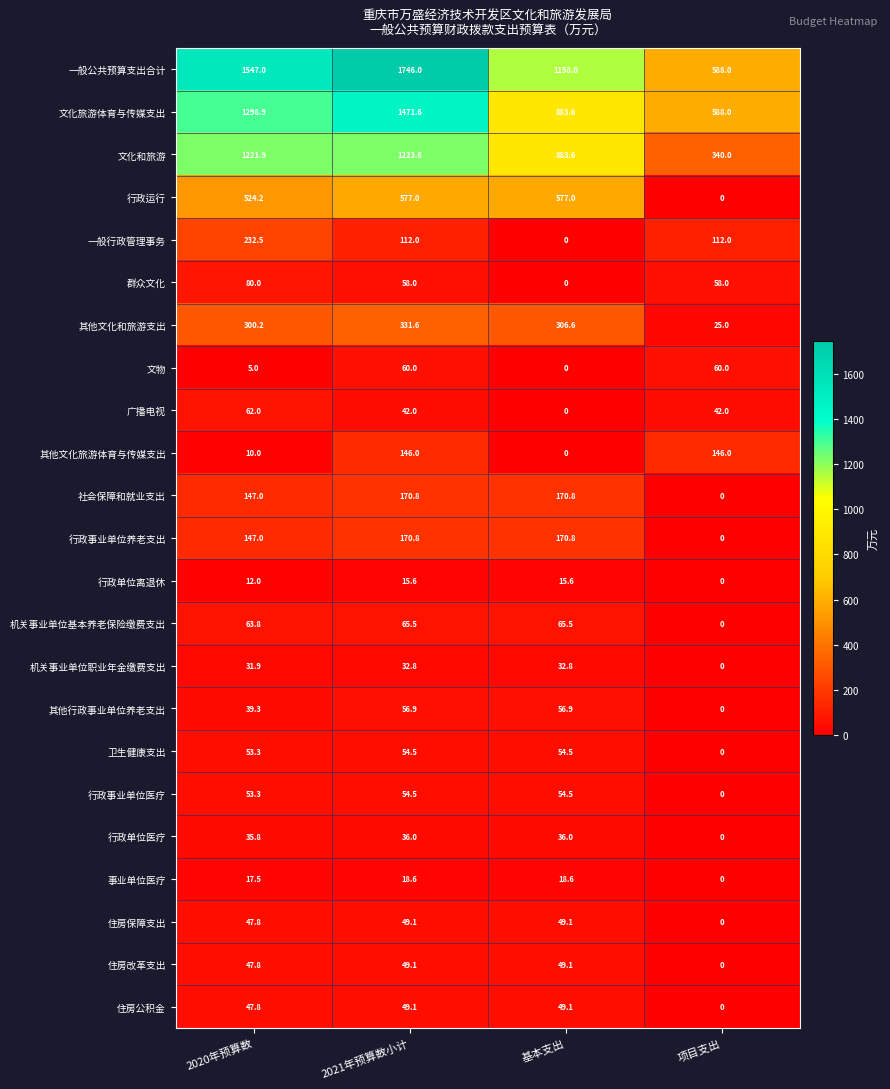

The value of 群众文化 at 2020年预算数 is 22.9. True or false?

False